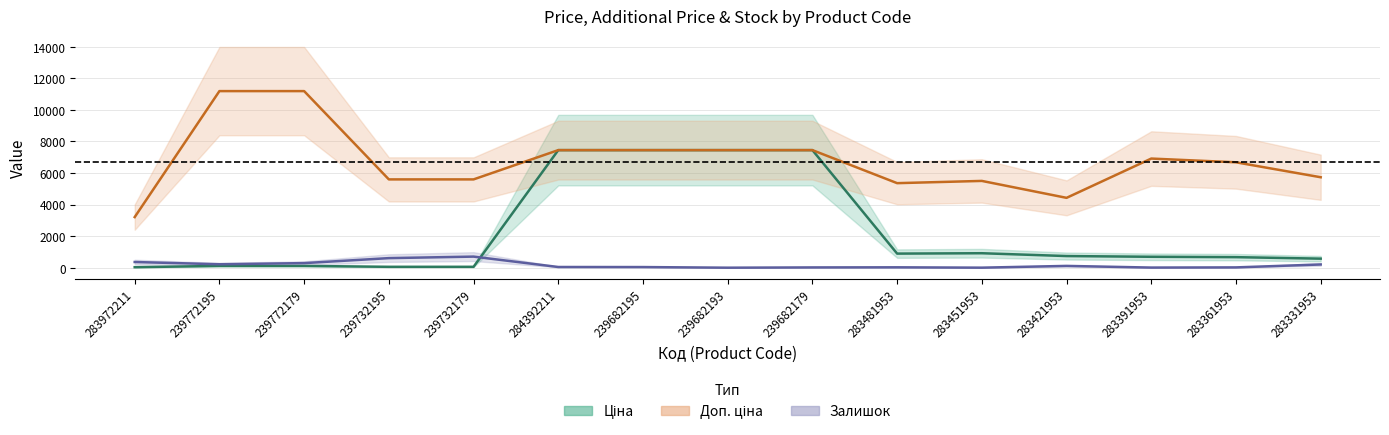

Which series has the largest total across all categories?

Доп. ціна (Partial)